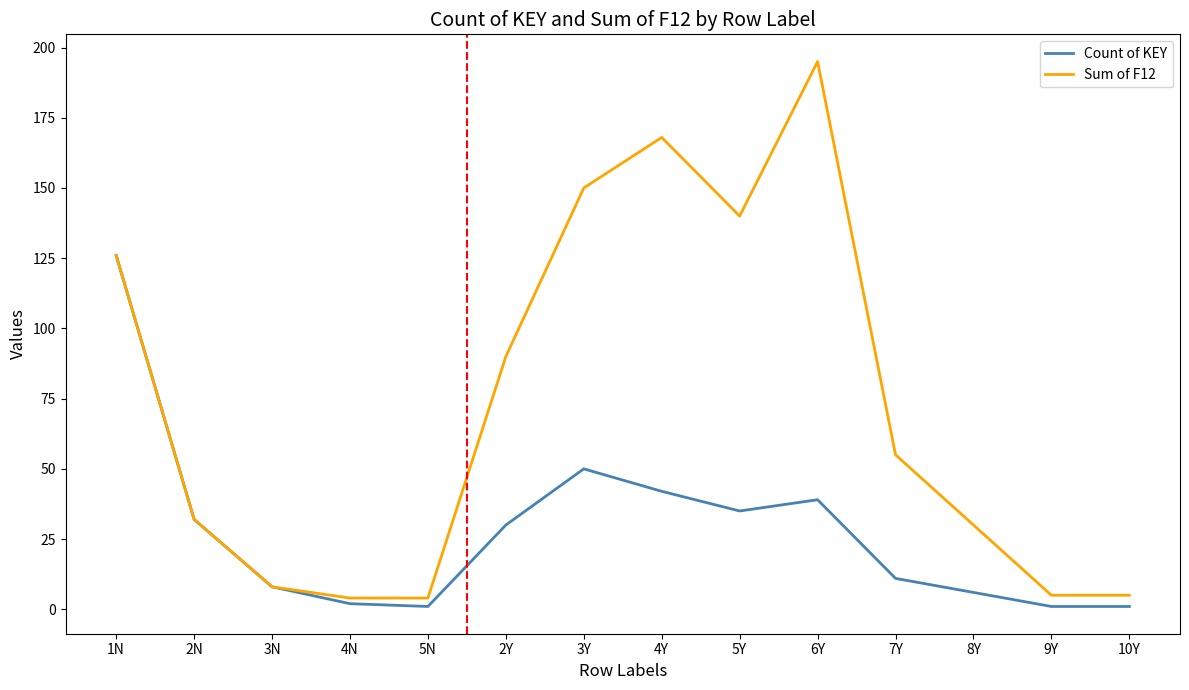

Where is the first local maximum for Count of KEY?

3Y